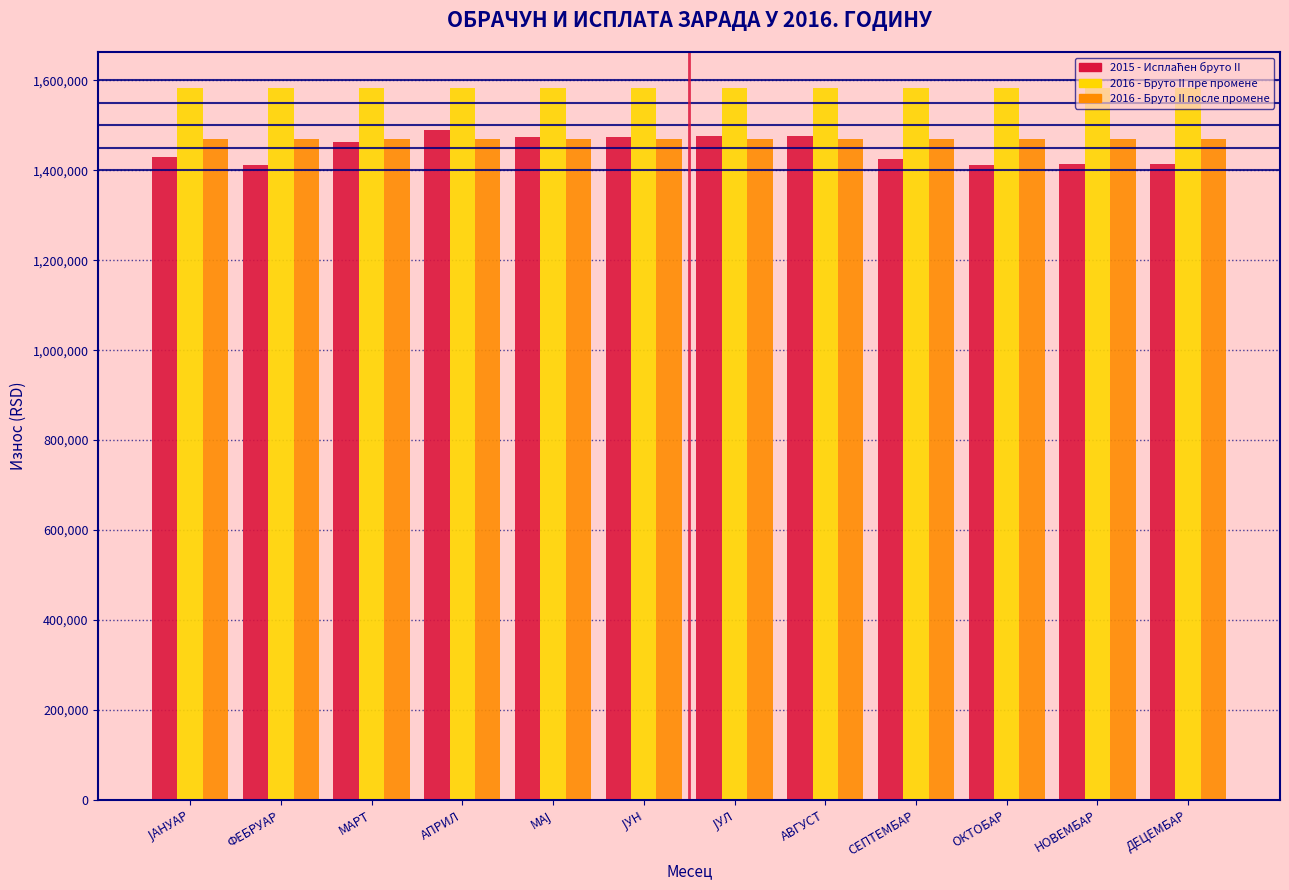

What is the minimum value shown in the chart?

1411010